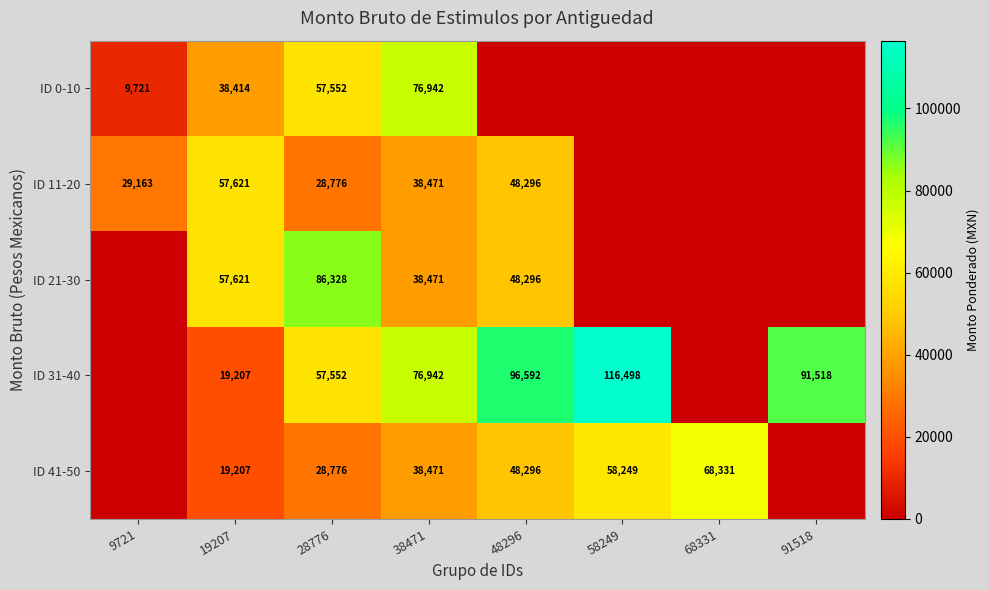

True or false: ID 41-50 has a value of 68331 at 68331.

True